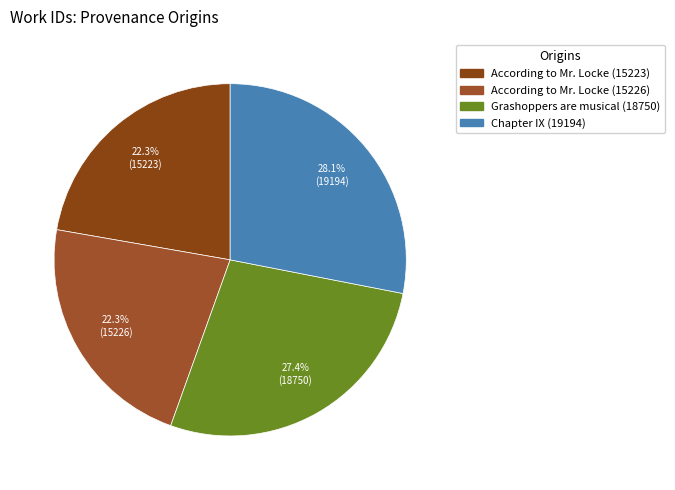

How many slices are in this pie chart?

4